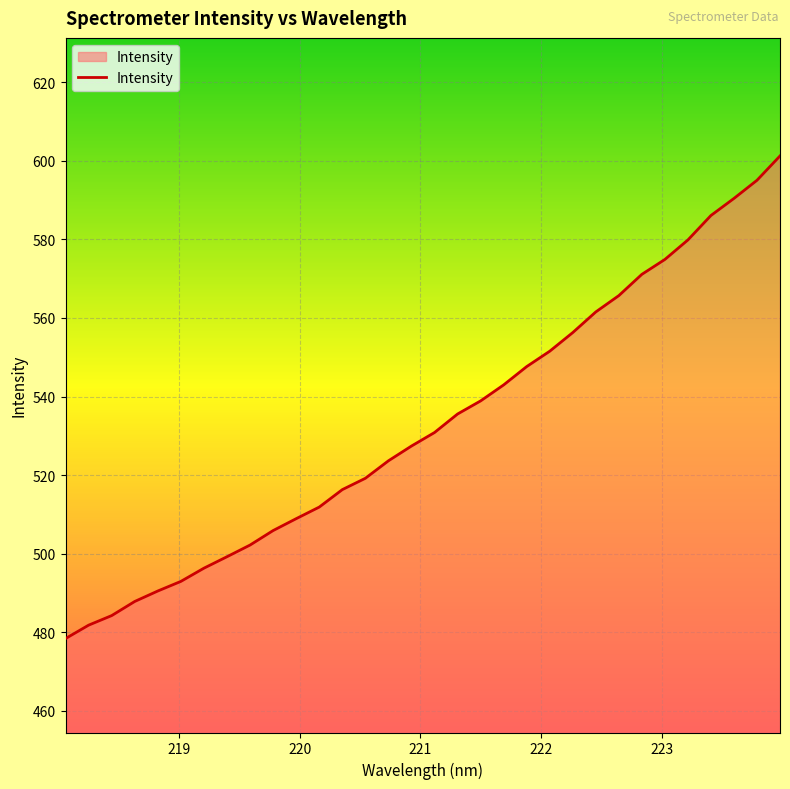

What is the greatest value displayed?

601.3